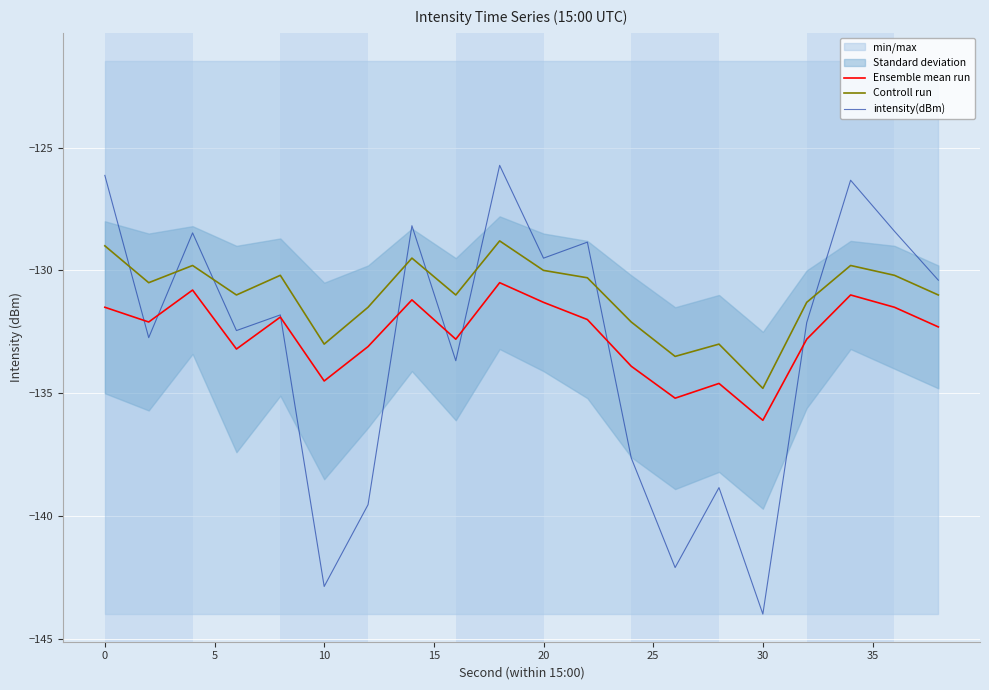

Which category has the lowest value in the Ensemble mean run series?

30